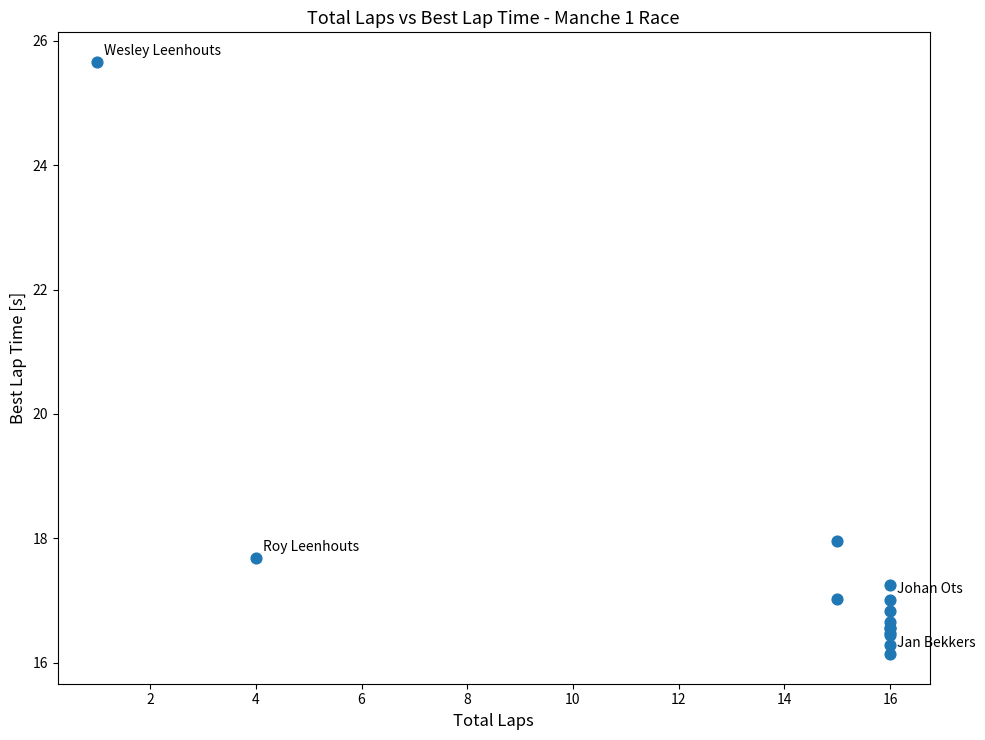

What Y value in the scatter plot is closest to 20?

18.0